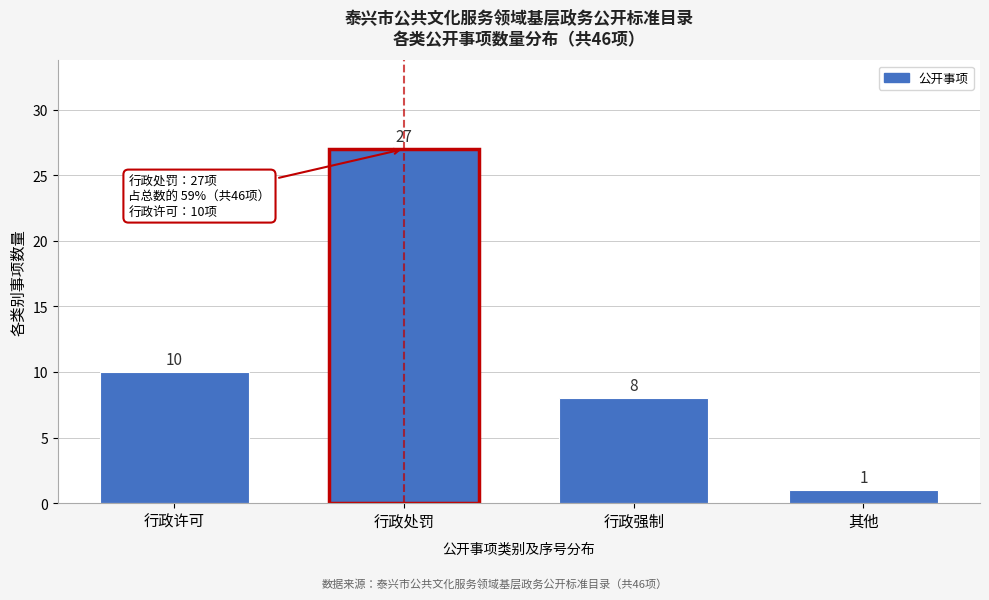

Reading right to left, extract all data points from this chart.

其他=1	行政强制=8	行政处罚=27	行政许可=10